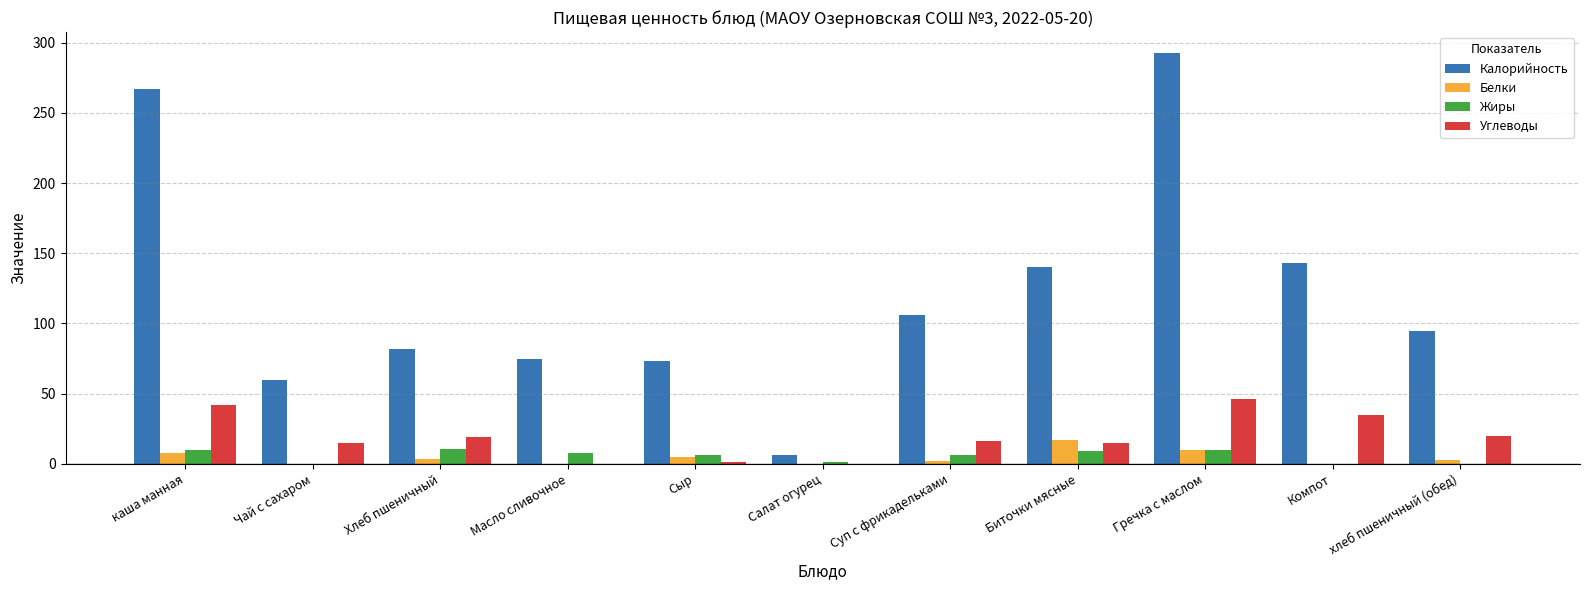

Is the value of Жиры at Масло сливочное greater than the value of Калорийность at Биточки мясные?

No